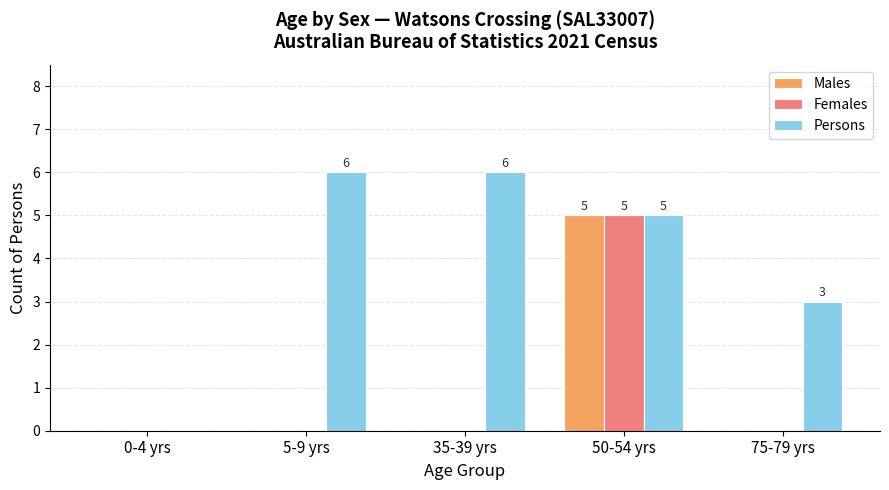

Is it true that Persons equals 0 at 0-4 yrs?

True